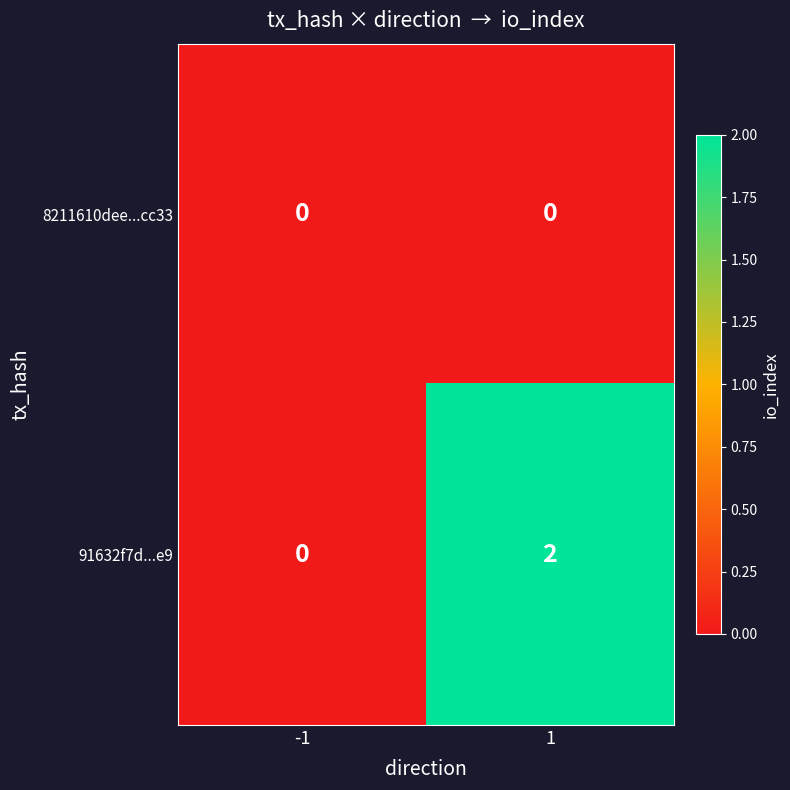

Reading left to right, list all the values displayed in this chart.

8211610dee...cc33: -1=0	1=0
91632f7d...e9: -1=0	1=2